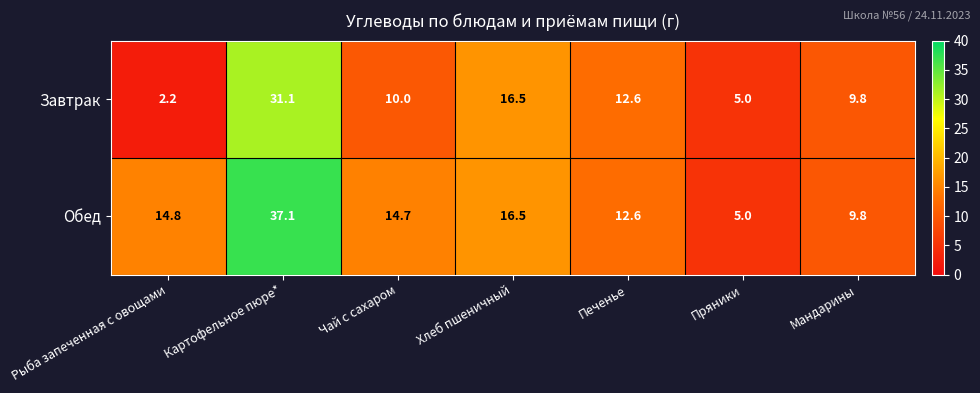

Count the number of data series in this chart.

2